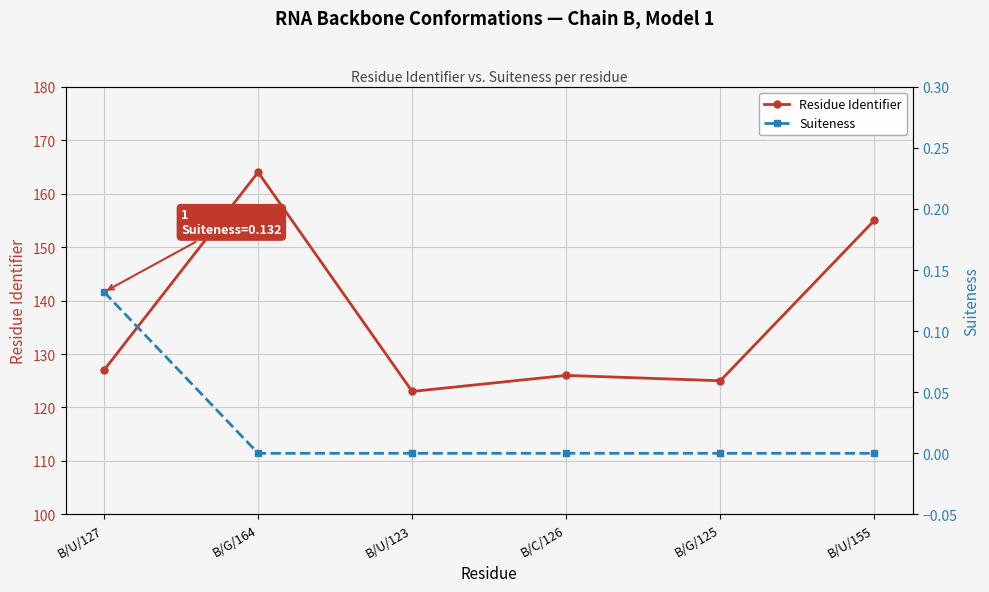

At how many categories does at least one series exceed 135?

2